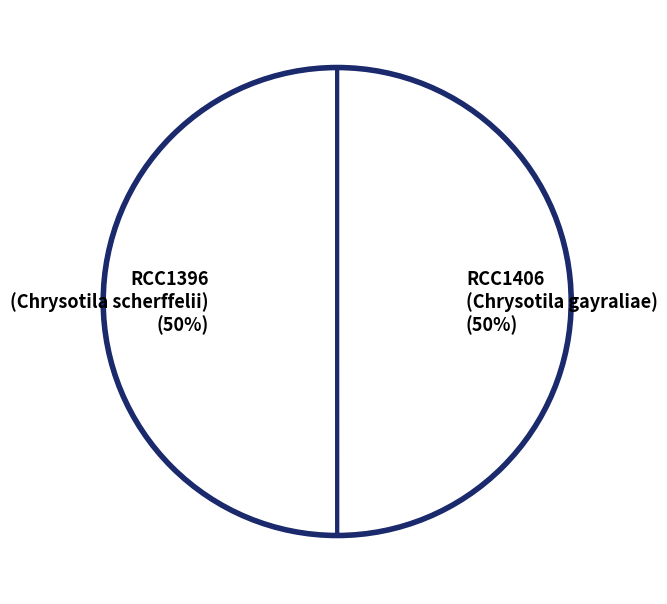

Approximately how many times larger is the value at RCC1406 (Chrysotila gayraliae) compared to RCC1396 (Chrysotila scherffelii)?

1.0